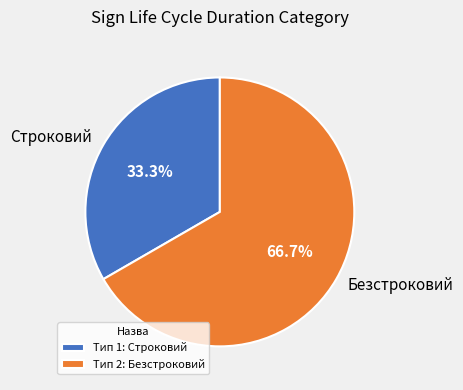

How many segments does this pie chart have?

2